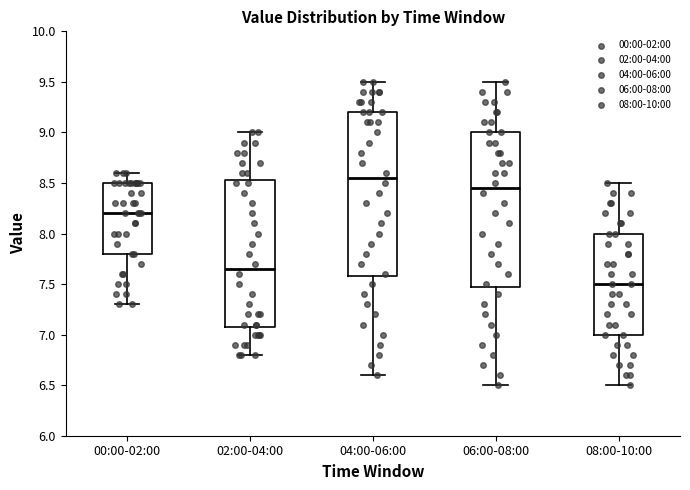

Comparing the boxes themselves (not the whiskers), which one is the tallest?

04:00-06:00